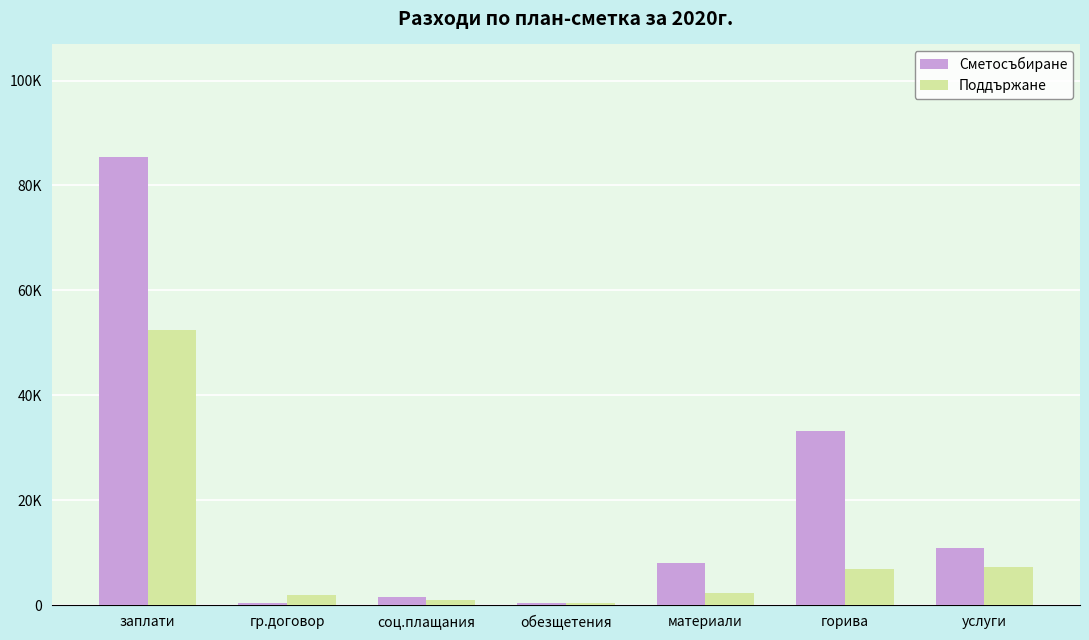

What are all the series names shown in the legend?

Сметосъбиране, Поддържане